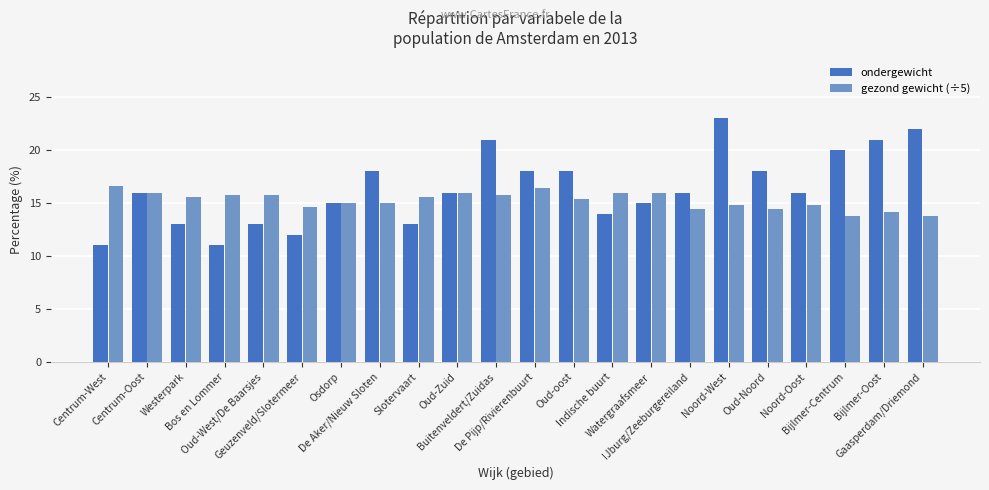

Reading left to right, list all the values displayed in this chart.

ondergewicht: Centrum-West=11.0	Centrum-Oost=16.0	Westerpark=13.0	Bos en Lommer=11.0	Oud-West/De Baarsjes=13.0	Geuzenveld/Slotermeer=12.0	Osdorp=15.0	De Aker/Nieuw Sloten=18.0	Slotervaart=13.0	Oud-Zuid=16.0	Buitenveldert/Zuidas=21.0	De Pijp/Rivierenbuurt=18.0	Oud-oost=18.0	Indische buurt=14.0	Watergraafsmeer=15.0	IJburg/Zeeburgereiland=16.0	Noord-West=23.0	Oud-Noord=18.0	Noord-Oost=16.0	Bijlmer-Centrum=20.0	Bijlmer-Oost=21.0	Gaasperdam/Driemond=22.0
gezond gewicht (÷5): Centrum-West=16.6	Centrum-Oost=16.0	Westerpark=15.6	Bos en Lommer=15.8	Oud-West/De Baarsjes=15.8	Geuzenveld/Slotermeer=14.6	Osdorp=15.0	De Aker/Nieuw Sloten=15.0	Slotervaart=15.6	Oud-Zuid=16.0	Buitenveldert/Zuidas=15.8	De Pijp/Rivierenbuurt=16.4	Oud-oost=15.4	Indische buurt=16.0	Watergraafsmeer=16.0	IJburg/Zeeburgereiland=14.4	Noord-West=14.8	Oud-Noord=14.4	Noord-Oost=14.8	Bijlmer-Centrum=13.8	Bijlmer-Oost=14.2	Gaasperdam/Driemond=13.8